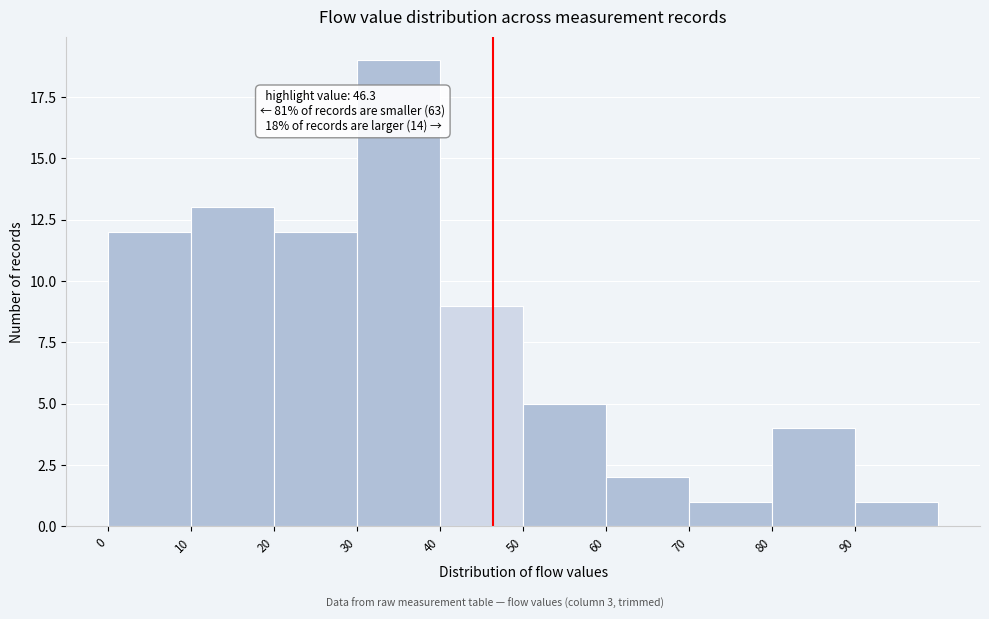

Which range on the x-axis has the tallest bar?

30 to 40